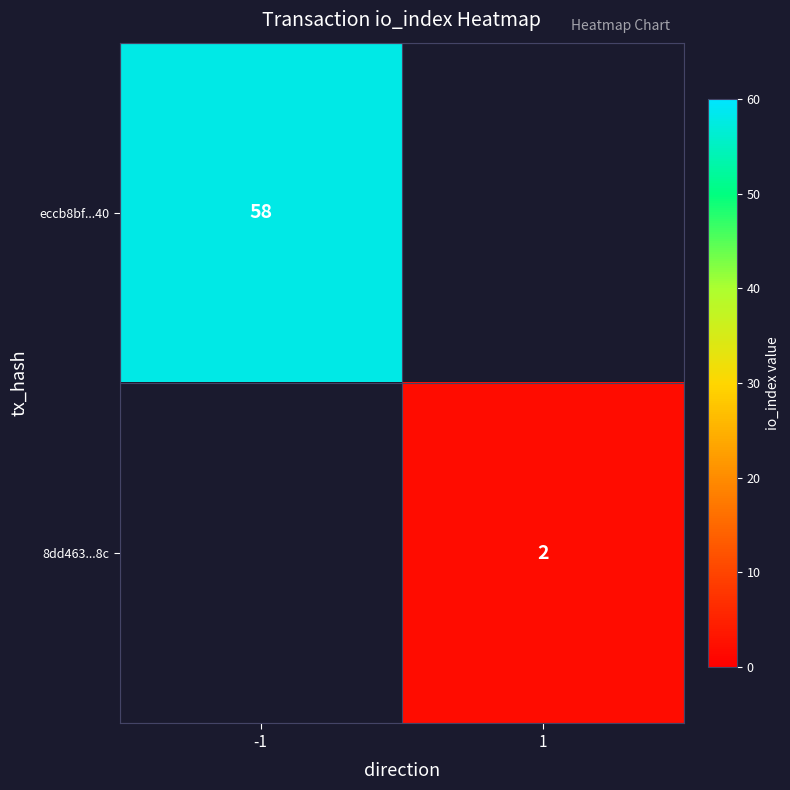

The eccb8bf...40 series shows 33 at -1. True or false?

False